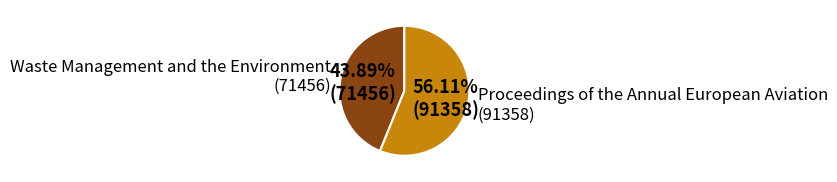

Approximately how many times larger is the value at Waste Management and the Environment (71456) compared to Proceedings of the Annual European Aviation (91358)?

0.8